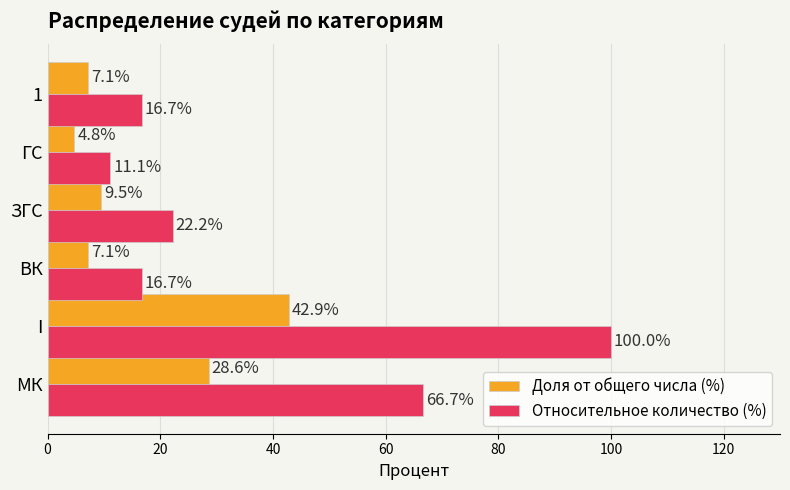

At which category is the sum across all series the highest?

I